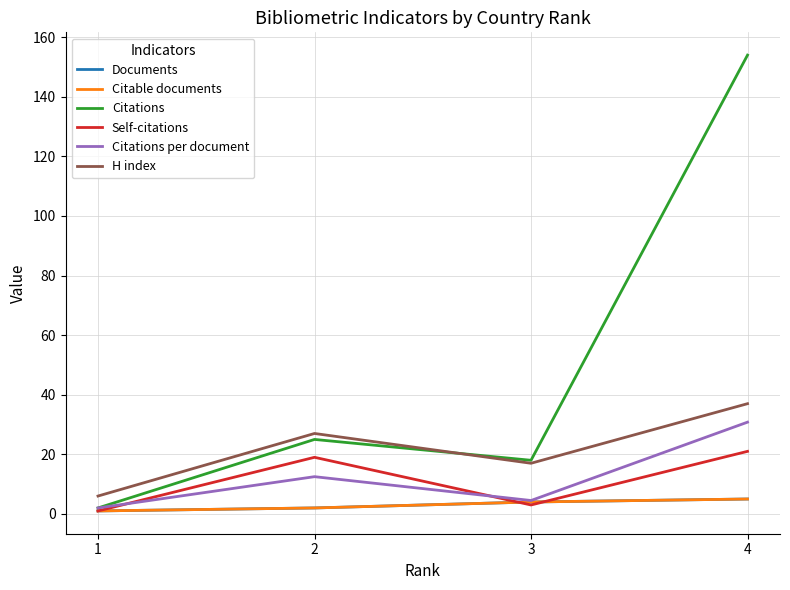

Is this an area chart (filled region under the line)?

No